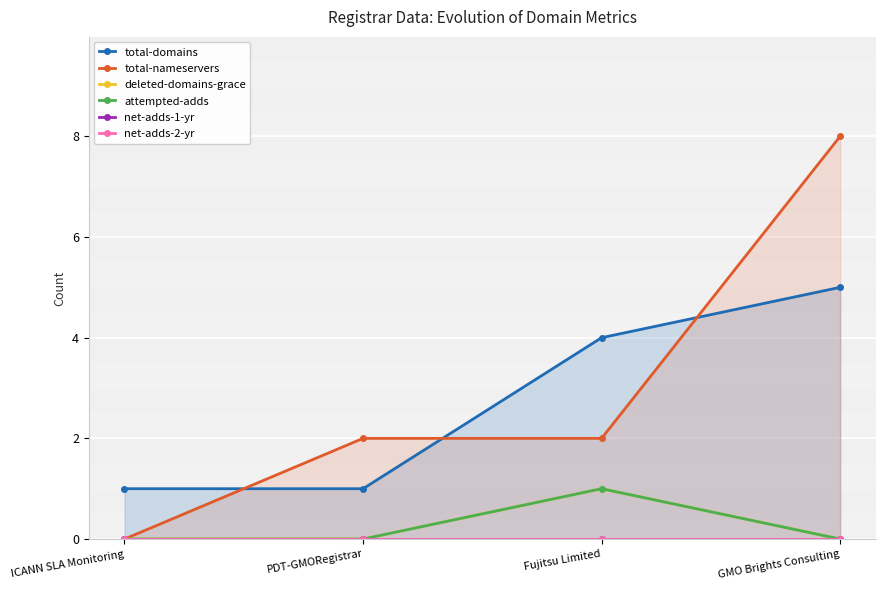

Reading left to right, list all the values displayed in this chart.

total-domains: 1	1	4	5
total-nameservers: 0	2	2	8
deleted-domains-grace: 0	0	1	0
attempted-adds: 0	0	1	0
net-adds-1-yr: 0	0	0	0
net-adds-2-yr: 0	0	0	0